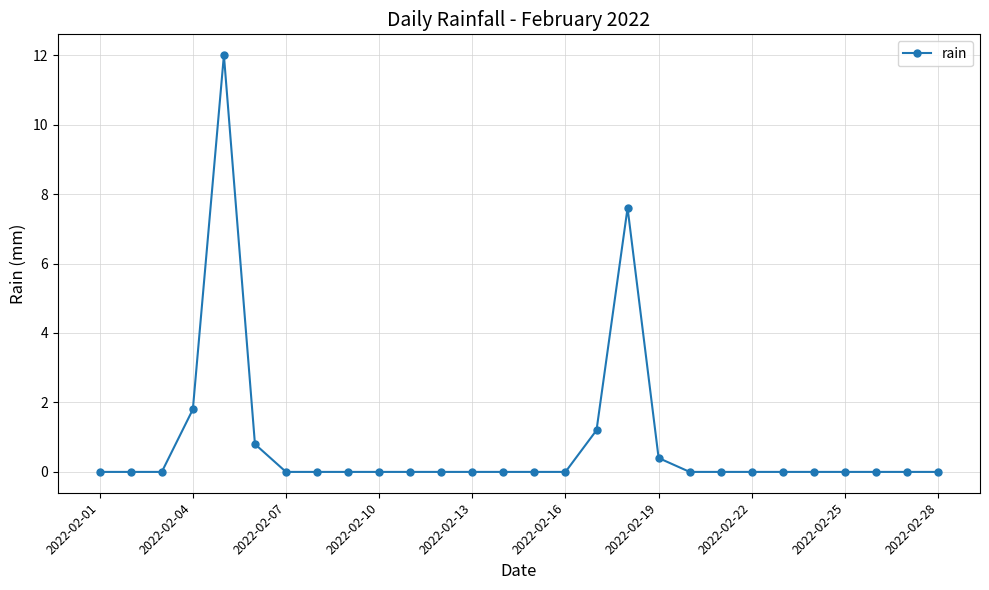

True or false: the data has more than 1 interior local peaks.

True